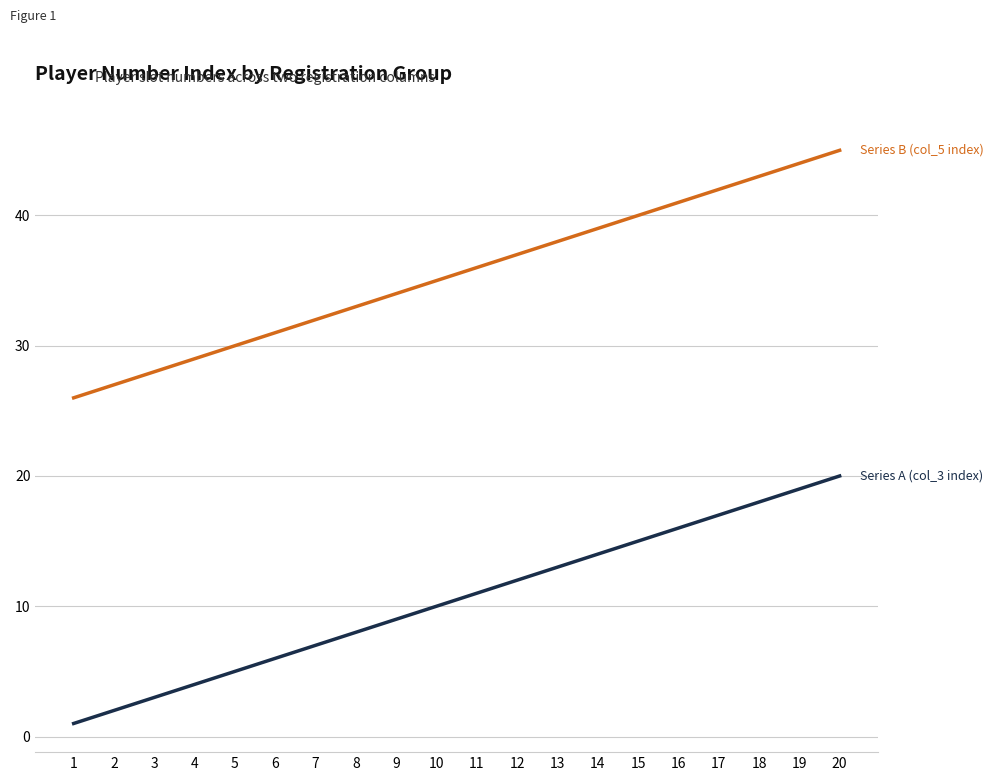

At which category does the chart reach its peak across all series?

20